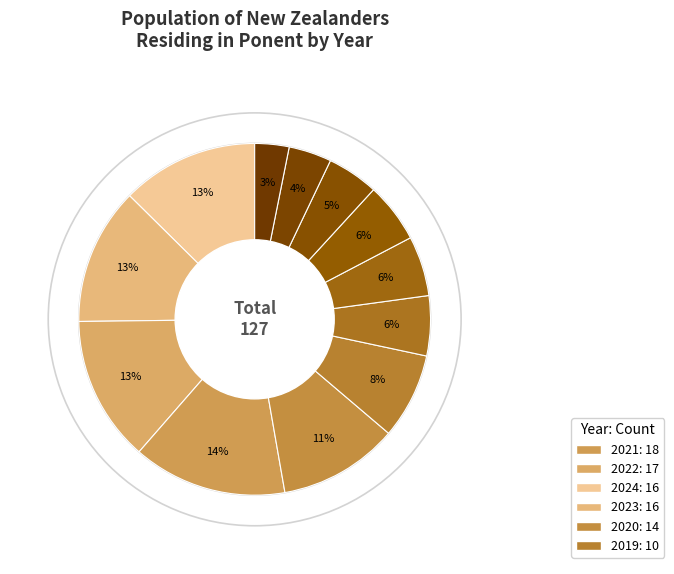

Rank the categories by value from highest to lowest.

2021, 2022, 2024, 2023, 2020, 2019, 2018, 2017, 2016, 2015, 2014, 2013